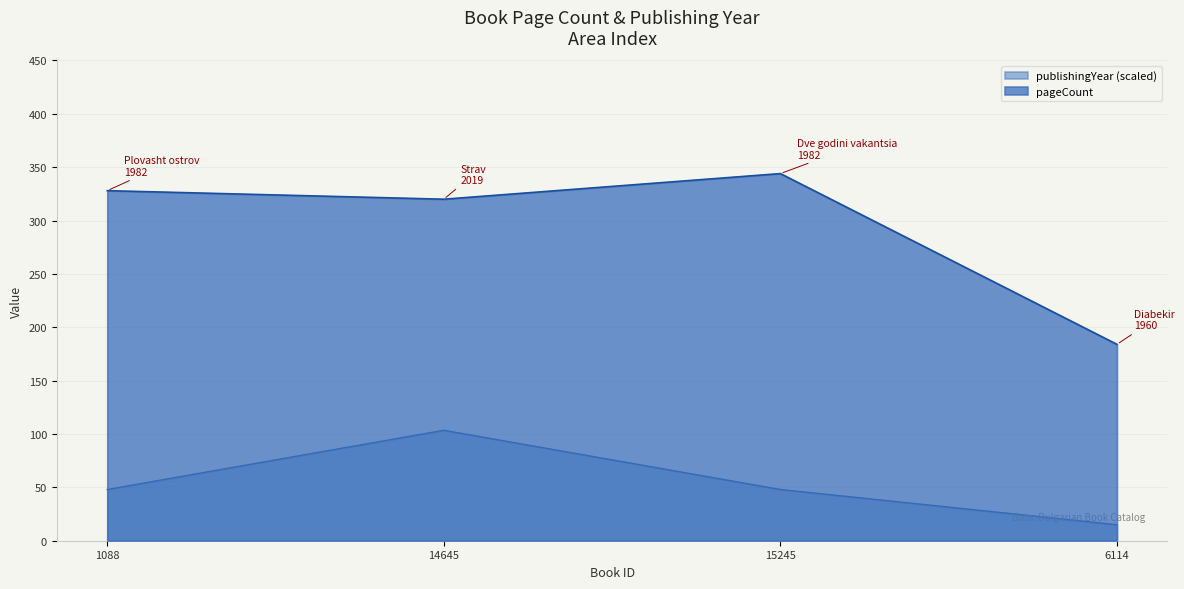

Between 6114 and 1088, which is larger?

1088